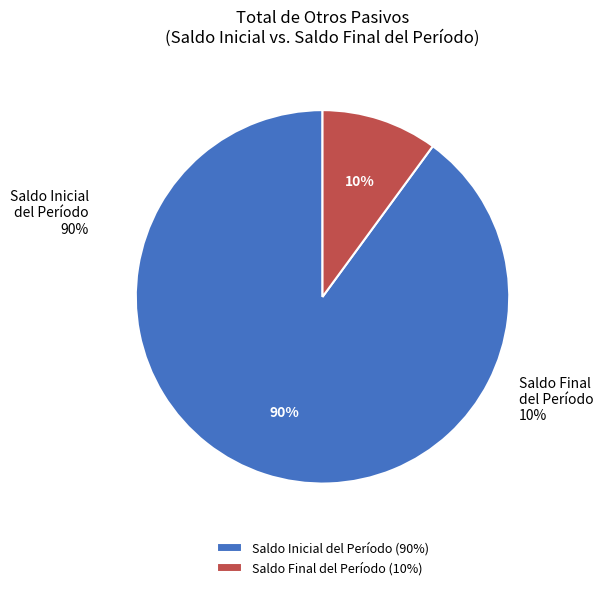

Approximately how many times larger is the value at Saldo Final del Período compared to Total de Otros Pasivos?

0.1